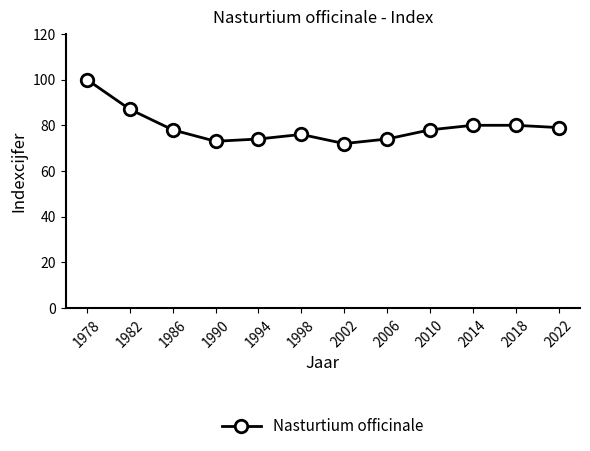

Read the value at 2022, to the nearest 5.

80